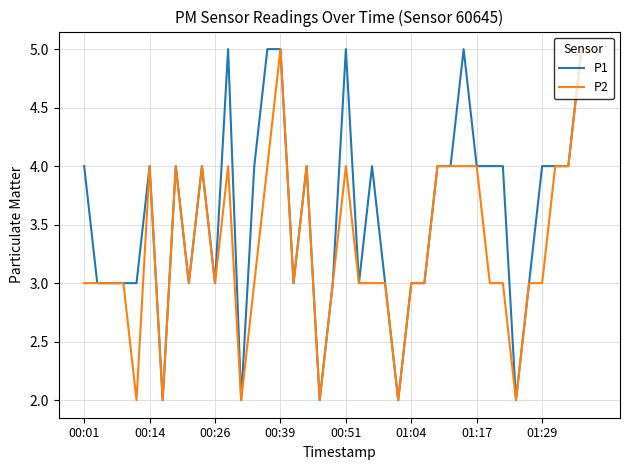

What is the greatest value displayed?

5